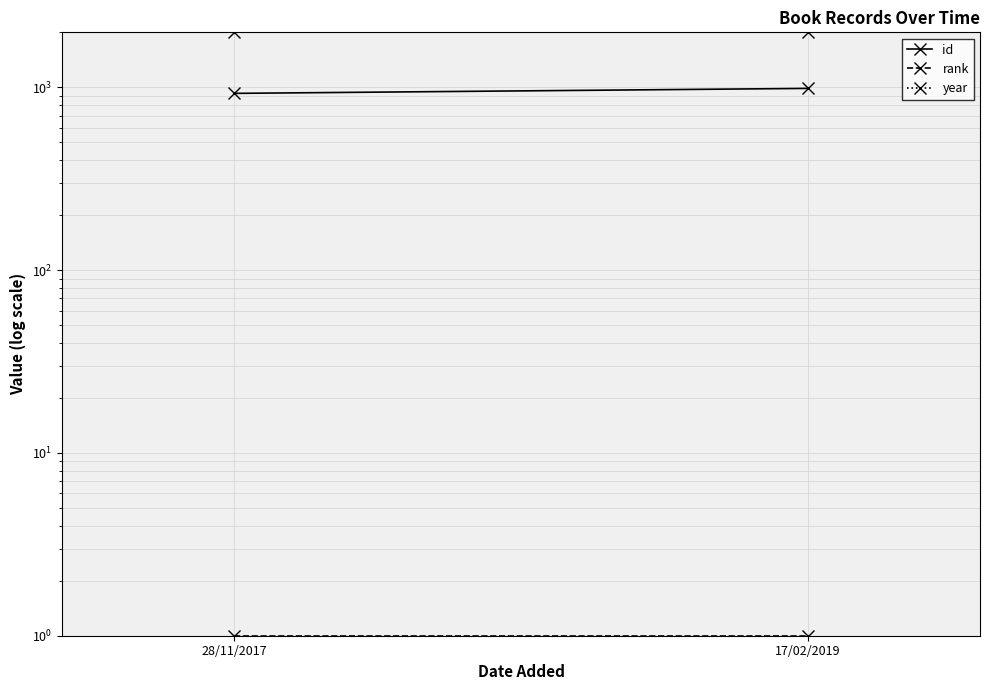

Reading left to right, transcribe all the data shown in this chart.

id: 927	987
rank: 1	1
year: 1998	1998